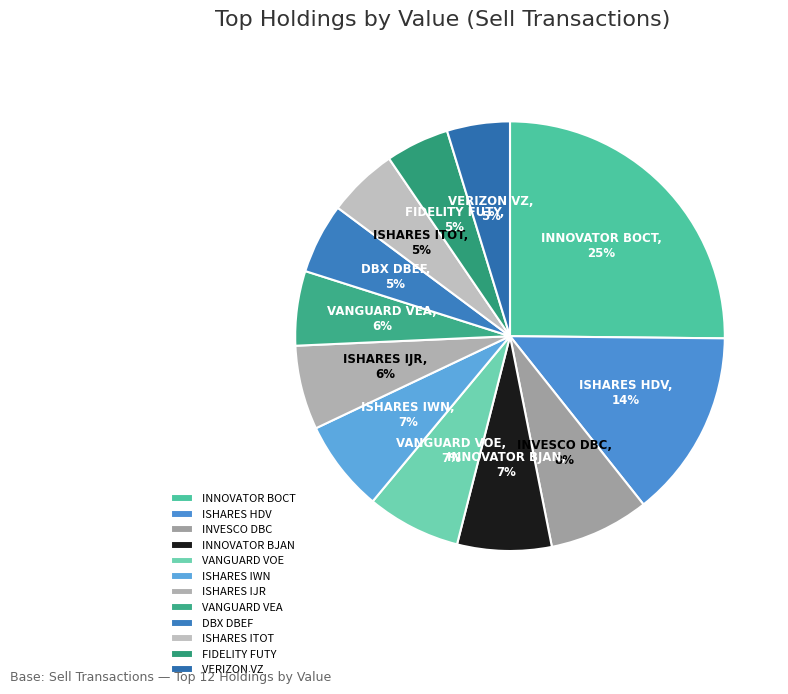

Count the number of slices in the pie.

12